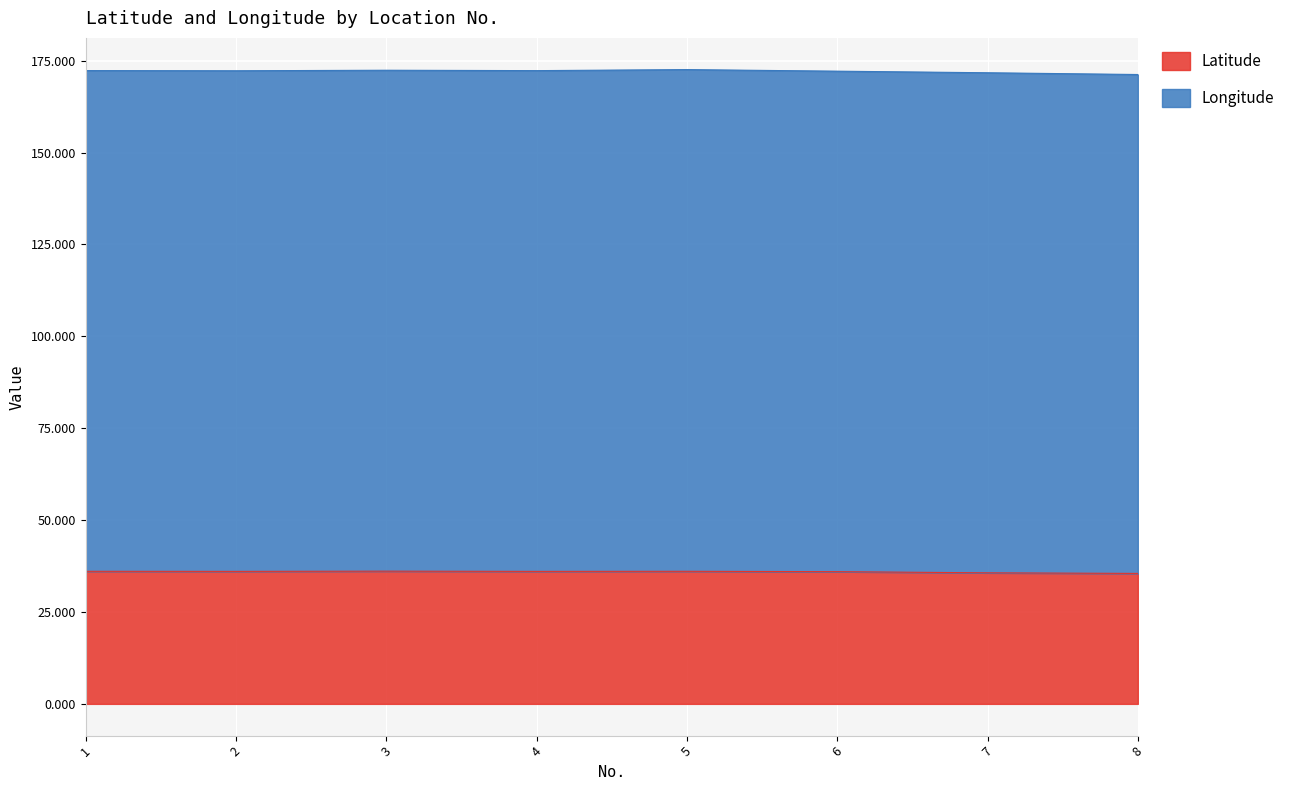

Which label corresponds to the smallest value in the chart?

8